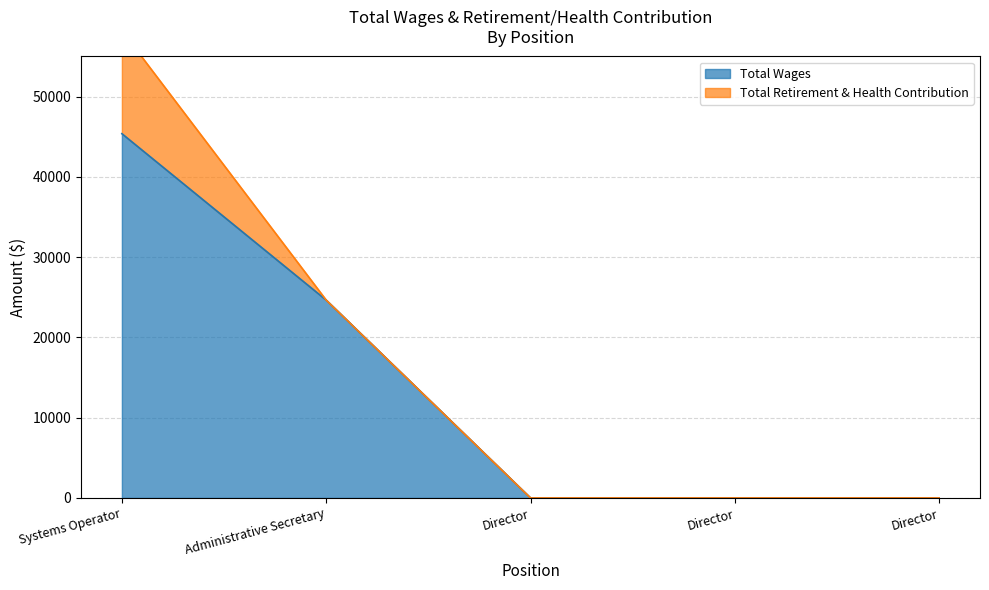

Which has a higher value, Director or Administrative Secretary?

Administrative Secretary